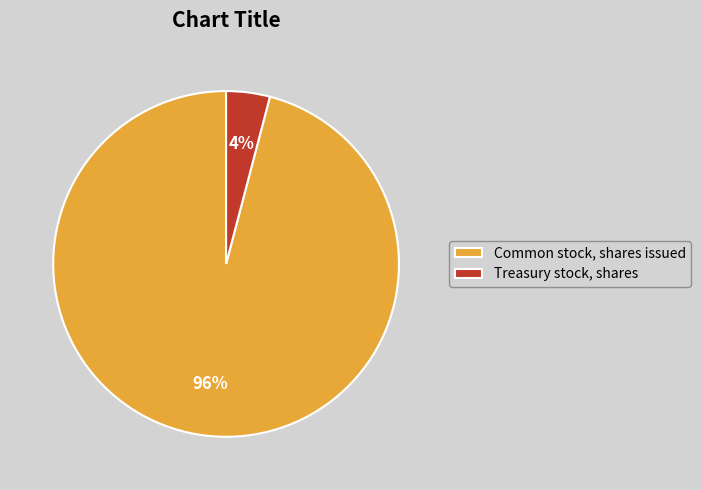

Which has a higher value, Common stock, shares issued or Treasury stock, shares?

Common stock, shares issued